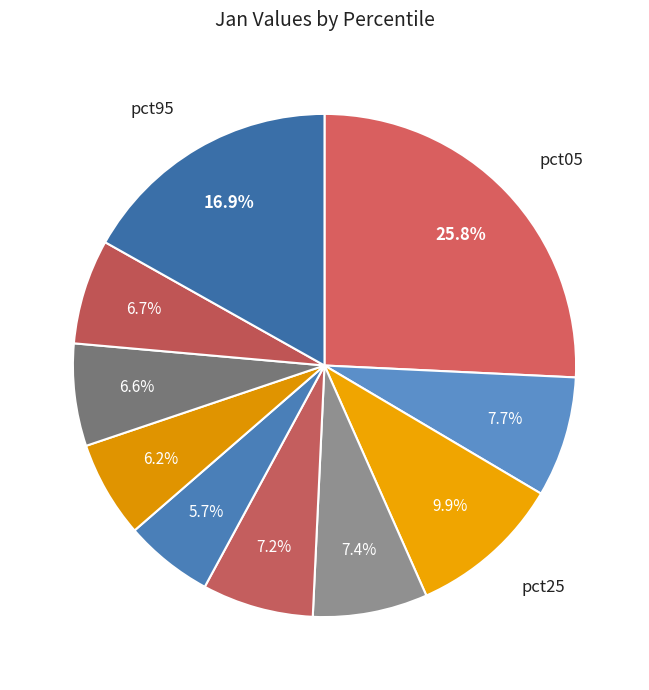

Rank the categories by value from lowest to highest.

pct55, pct65, pct75, pct85, pct45, pct35, pct15, pct25, pct95, pct05